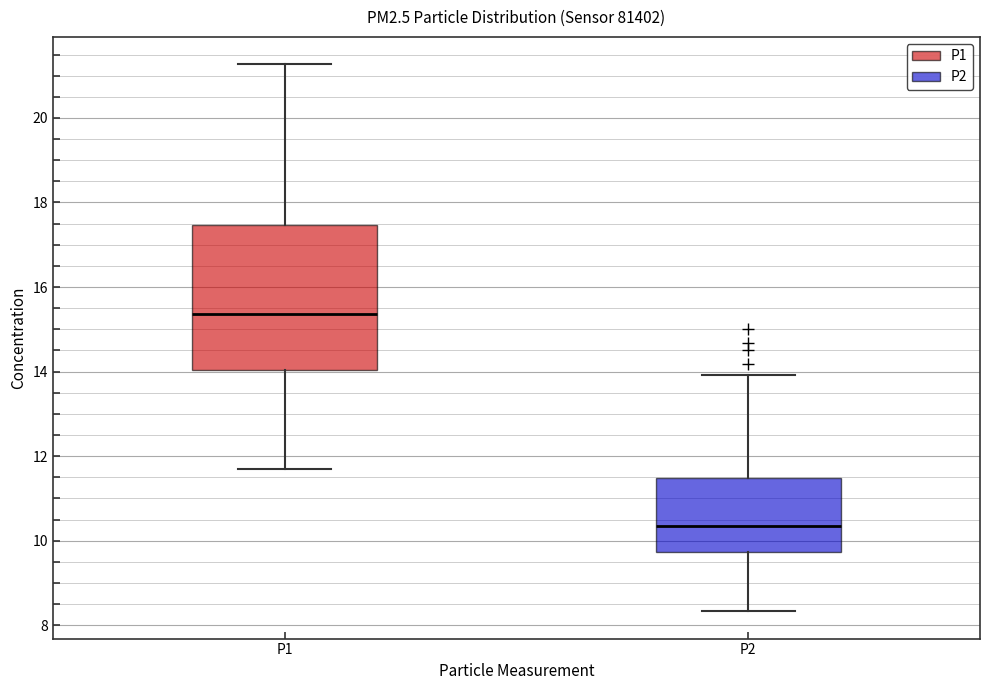

Which box is the tallest, from its lower edge to its upper edge?

P1